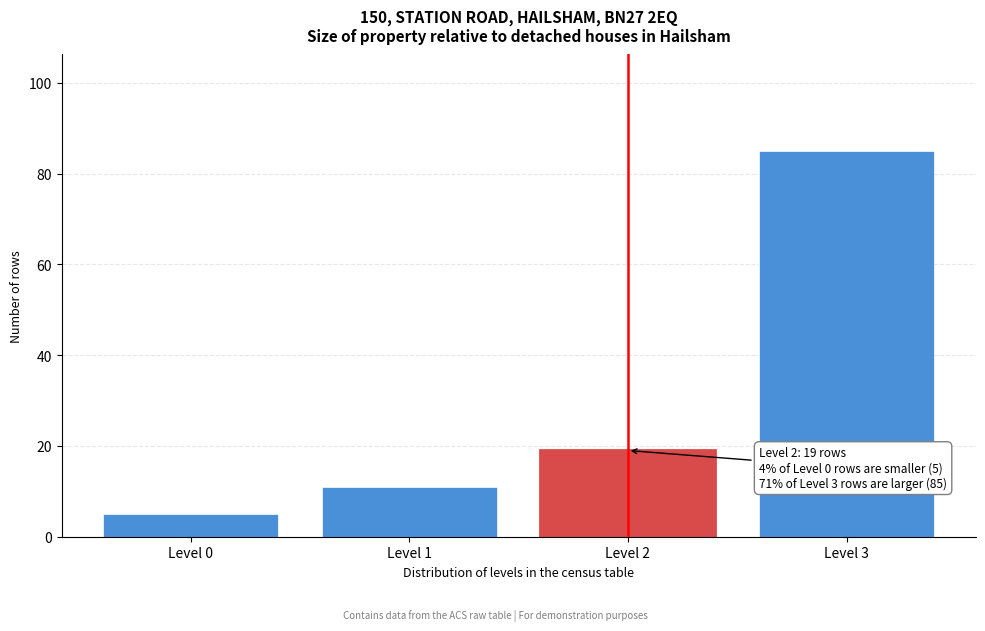

Reading left to right, what are all the values shown in this chart?

5	11	19	85